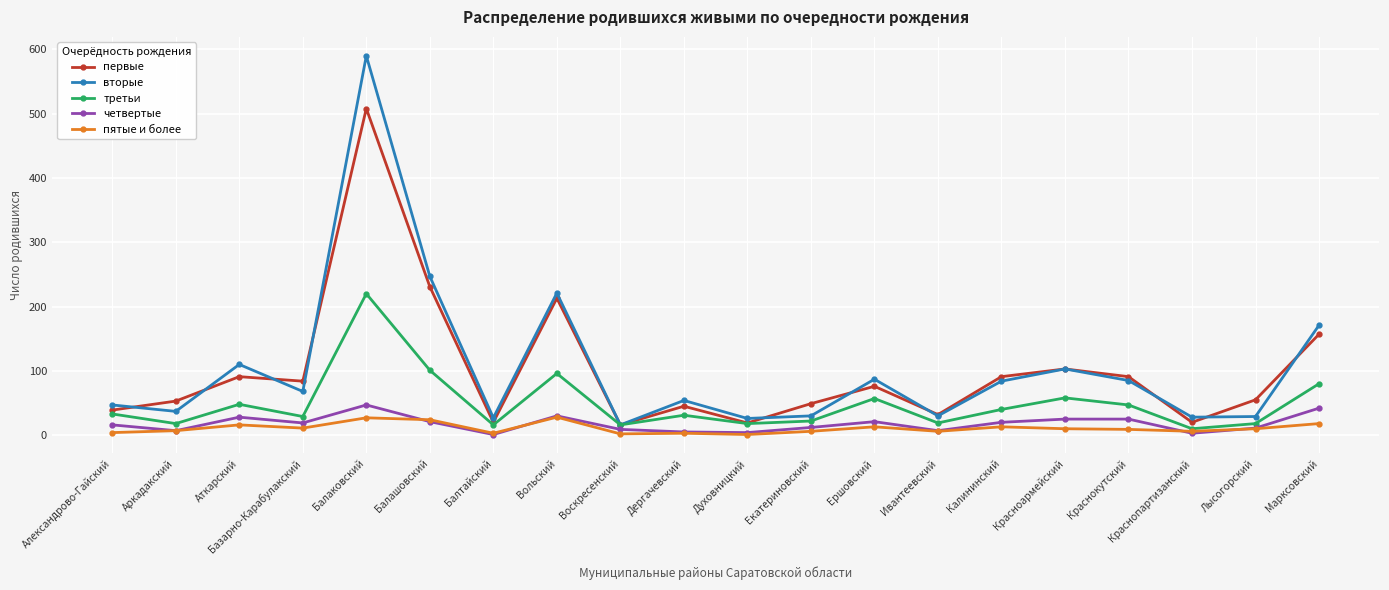

What is the label of the 13th point from the right?

Вольский